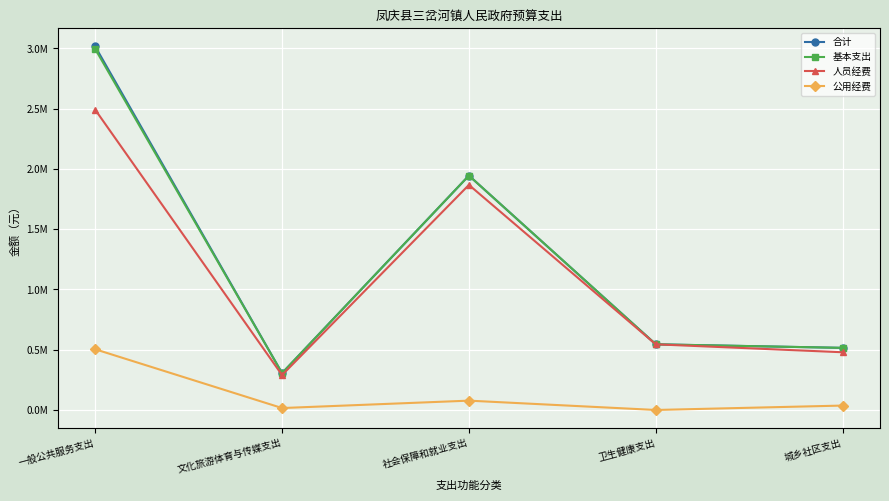

List the labels in order of 基本支出 value, largest first.

一般公共服务支出, 社会保障和就业支出, 卫生健康支出, 城乡社区支出, 文化旅游体育与传媒支出